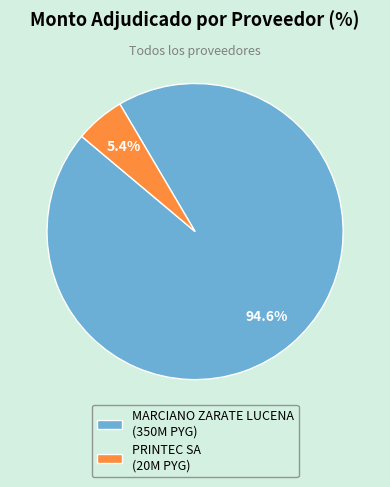

Between MARCIANO ZARATE LUCENA and PRINTEC SA, which is larger?

MARCIANO ZARATE LUCENA